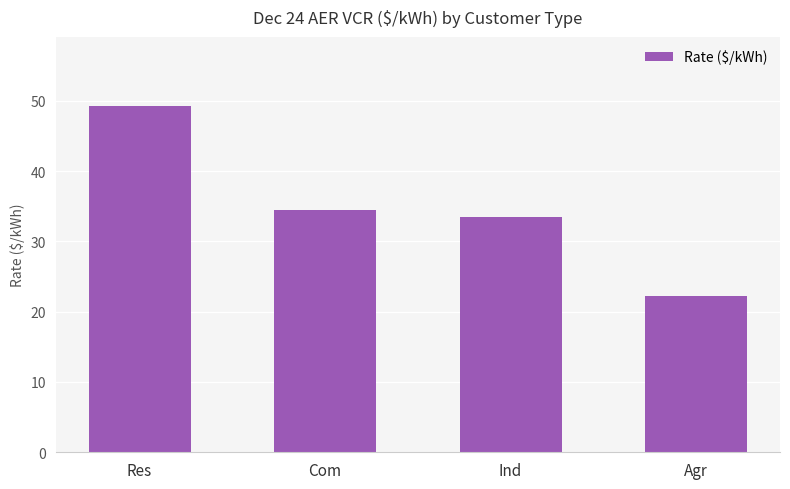

How many values are below 34?

2